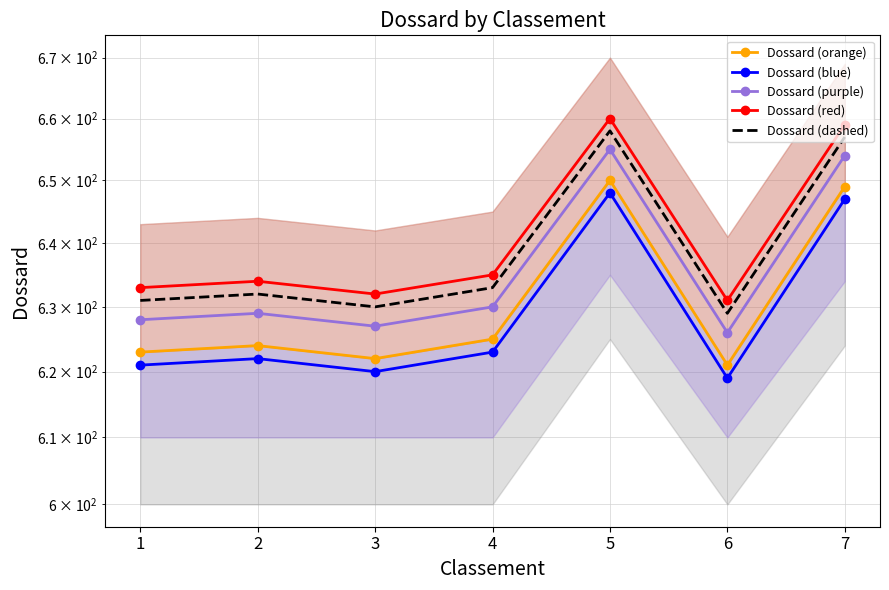

List the series in order of their overall mean, lowest first.

Dossard (blue), Dossard (orange), Dossard (purple), Dossard (dashed), Dossard (red)